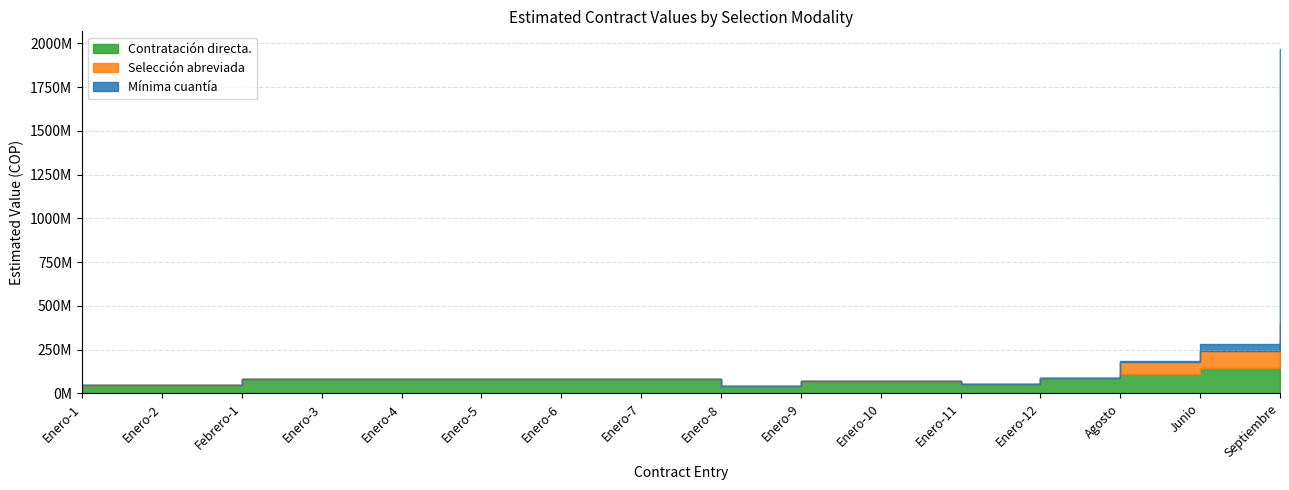

Reading left to right, transcribe all the data shown in this chart.

Contratación directa.: Enero-1=49379000	Enero-2=47855016	Febrero-1=82900744	Enero-3=82900744	Enero-4=82900744	Enero-5=82900744	Enero-6=82900744	Enero-7=82900744	Enero-8=40000000	Enero-9=69400000	Enero-10=69400000	Enero-11=51750000	Enero-12=90160000	Agosto=109250000	Junio=146040000	Septiembre=300000000
Selección abreviada: Enero-1=0	Enero-2=0	Febrero-1=0	Enero-3=0	Enero-4=0	Enero-5=0	Enero-6=0	Enero-7=0	Enero-8=0	Enero-9=0	Enero-10=0	Enero-11=0	Enero-12=0	Agosto=72700000	Junio=95000000	Septiembre=95000000
Mínima cuantía: Enero-1=0	Enero-2=0	Febrero-1=0	Enero-3=0	Enero-4=0	Enero-5=0	Enero-6=0	Enero-7=0	Enero-8=0	Enero-9=0	Enero-10=0	Enero-11=0	Enero-12=0	Agosto=3000000	Junio=40250000	Septiembre=1574658259